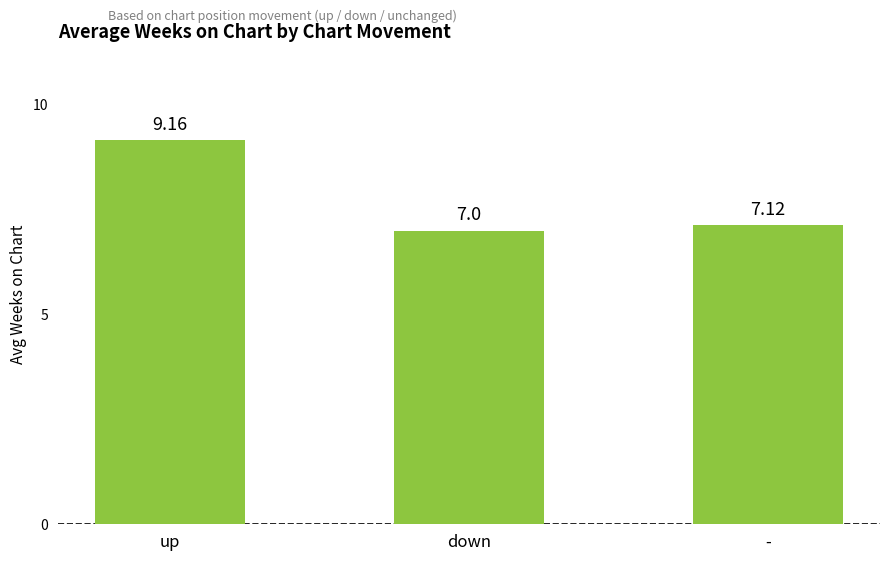

How many data points does each series have?

3